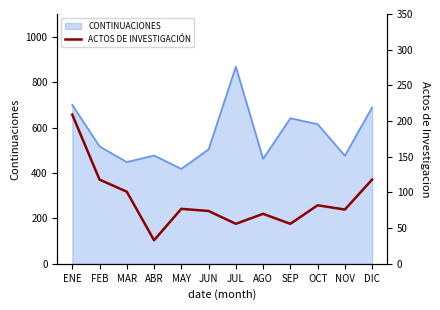

The CONTINUACIONES series shows 260 at ABR. True or false?

False